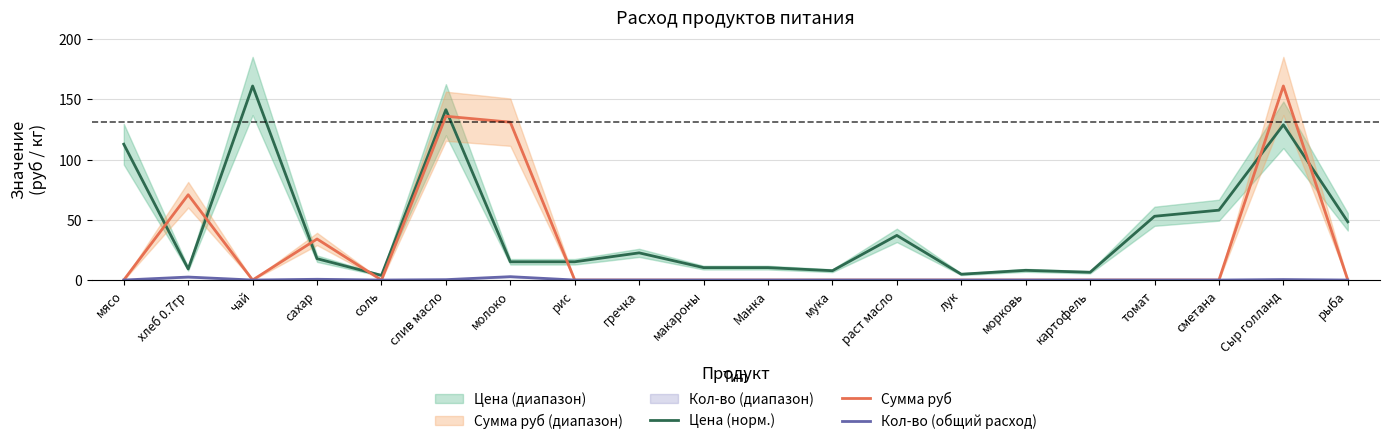

At how many categories does at least one series exceed 115?

4